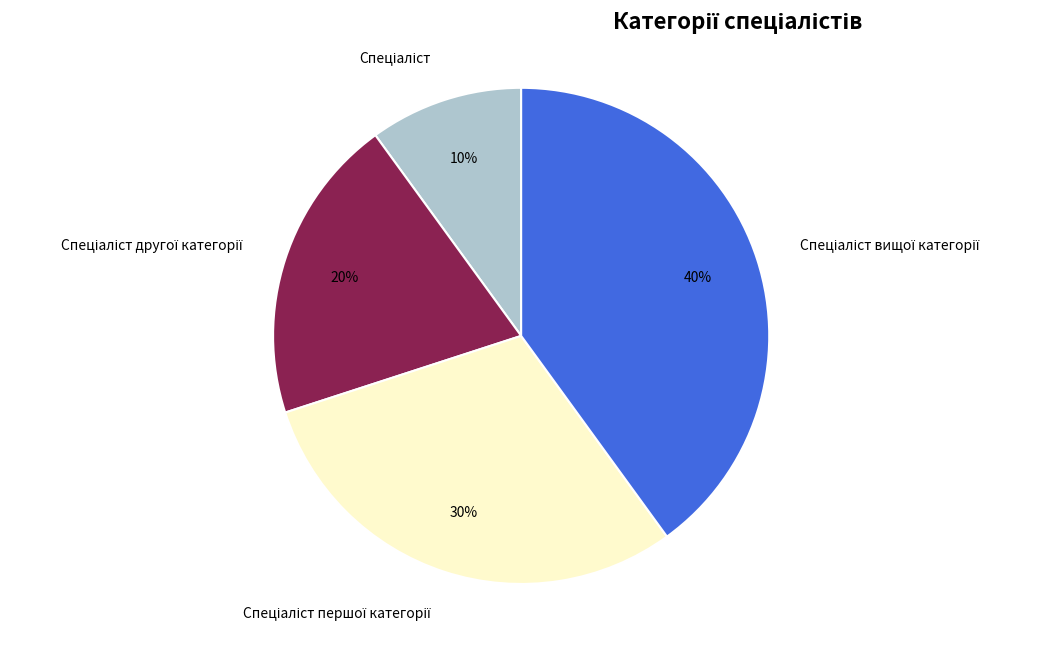

Is there any slice that represents more than half of the pie?

No